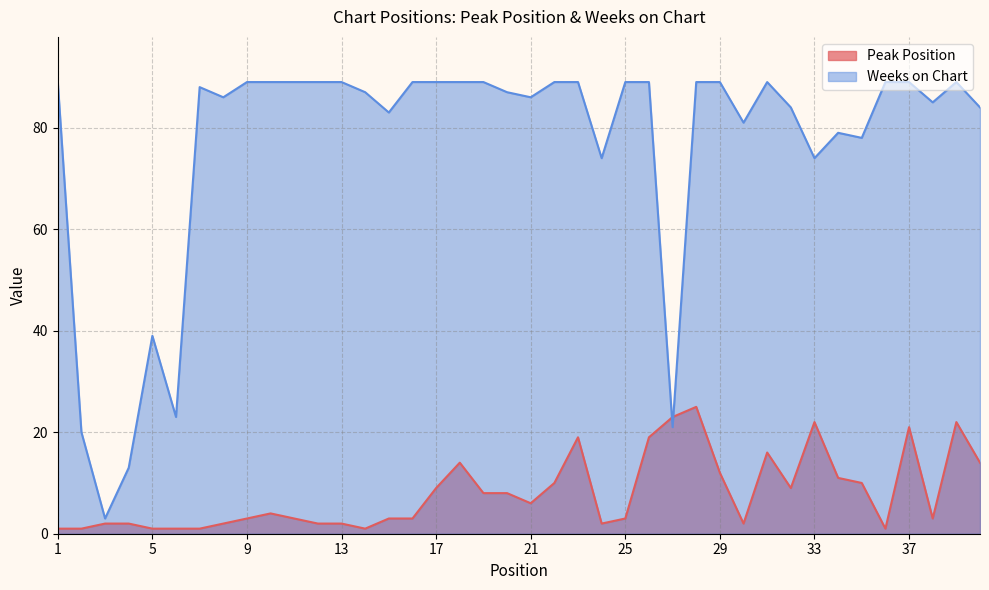

Reading left to right, transcribe all the data shown in this chart.

Peak Position: 1	1	2	2	1	1	1	2	3	4	3	2	2	1	3	3	9	14	8	8	6	10	19	2	3	19	23	25	12	2	16	9	22	11	10	1	21	3	22	14
Weeks on Chart: 89	20	3	13	39	23	88	86	89	89	89	89	89	87	83	89	89	89	89	87	86	89	89	74	89	89	21	89	89	81	89	84	74	79	78	89	89	85	89	84